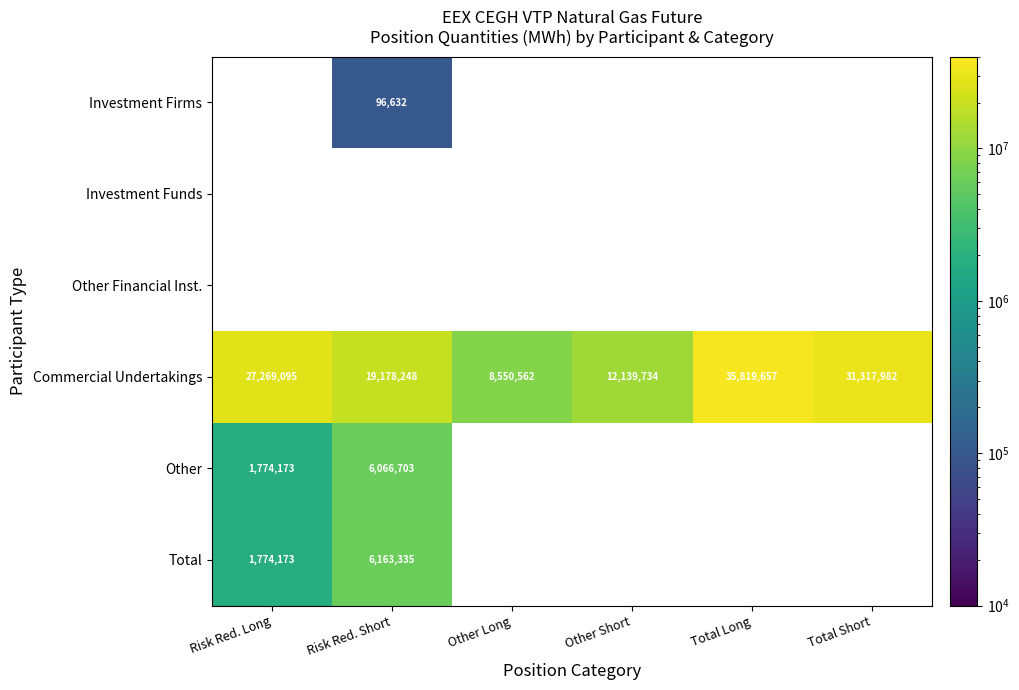

What is the spread (max minus min) of values at Risk Red. Short?

19081616.0